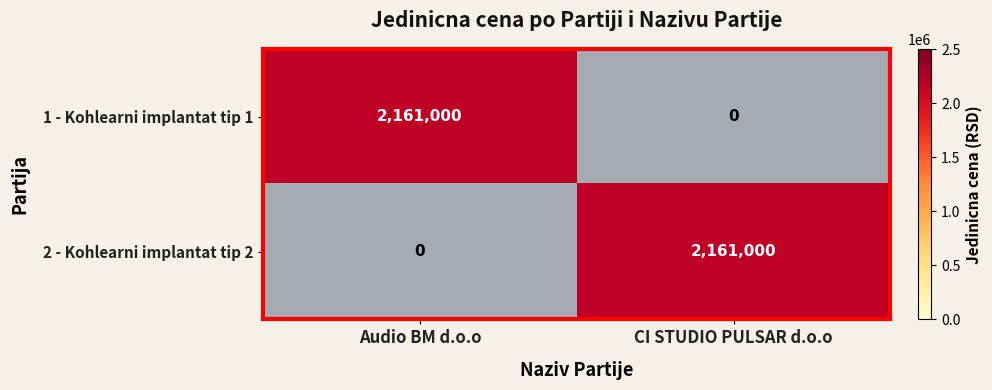

What is the total value across all series at CI STUDIO PULSAR d.o.o?

2161000